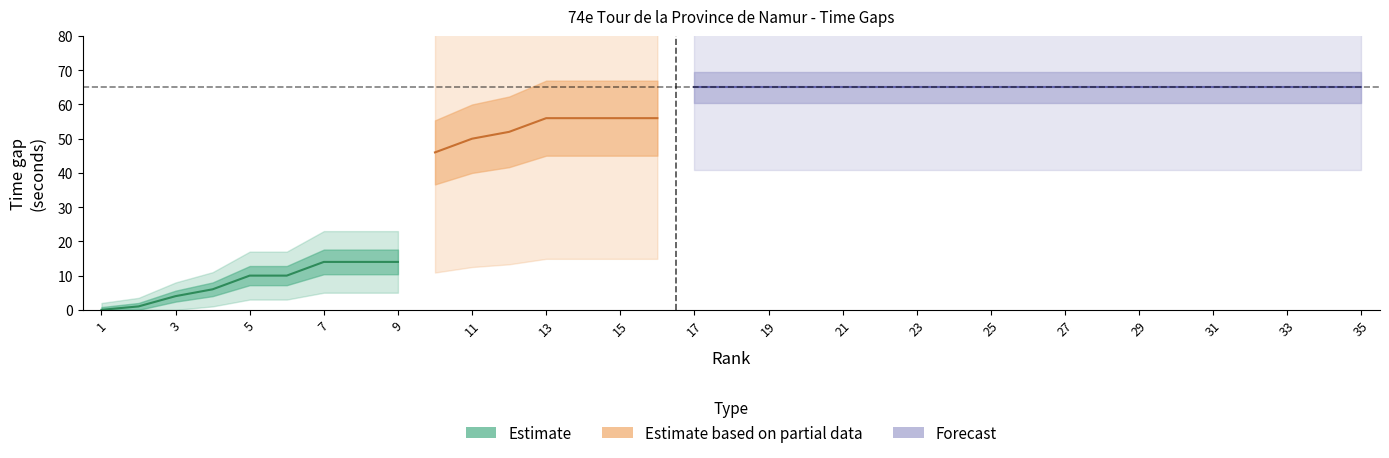

Where do rank and ecart_seconds first cross each other?

2 and 3